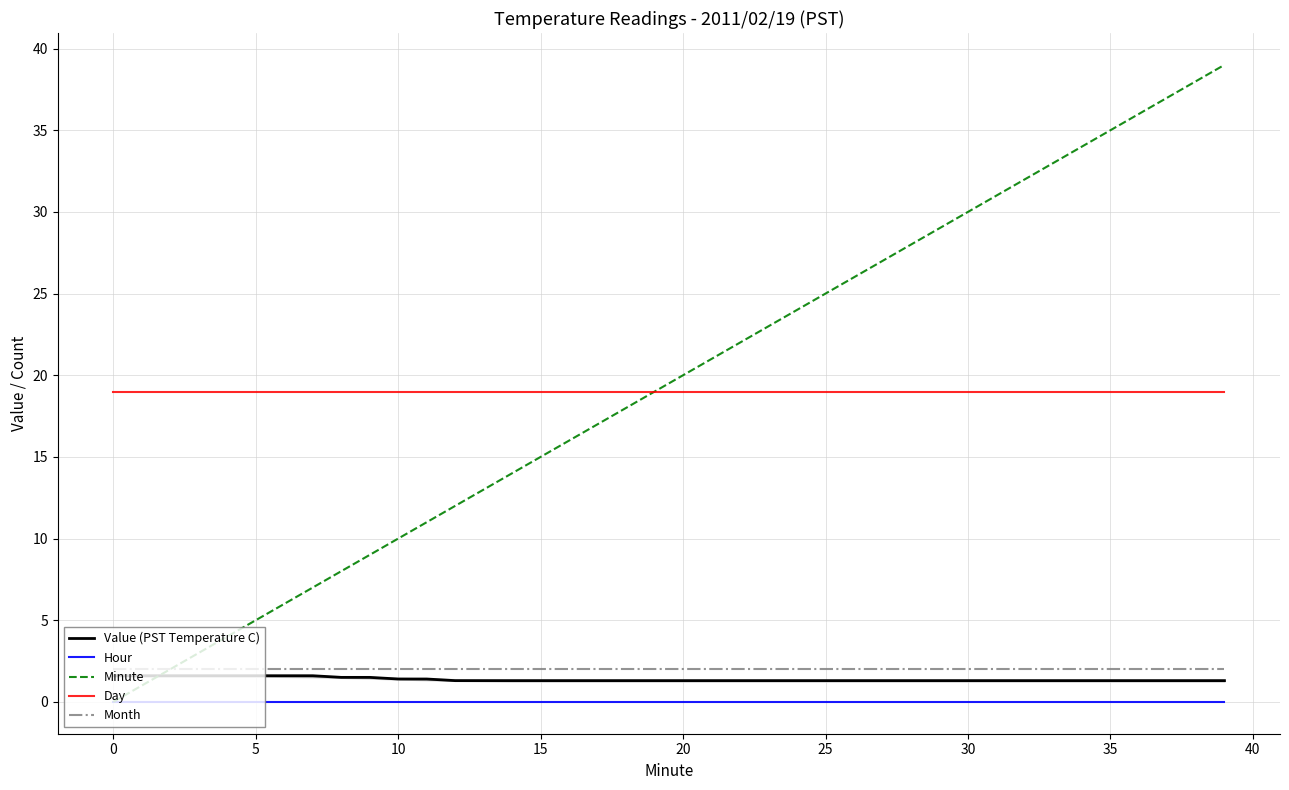

True or false: Hour and Day cross at least once.

False